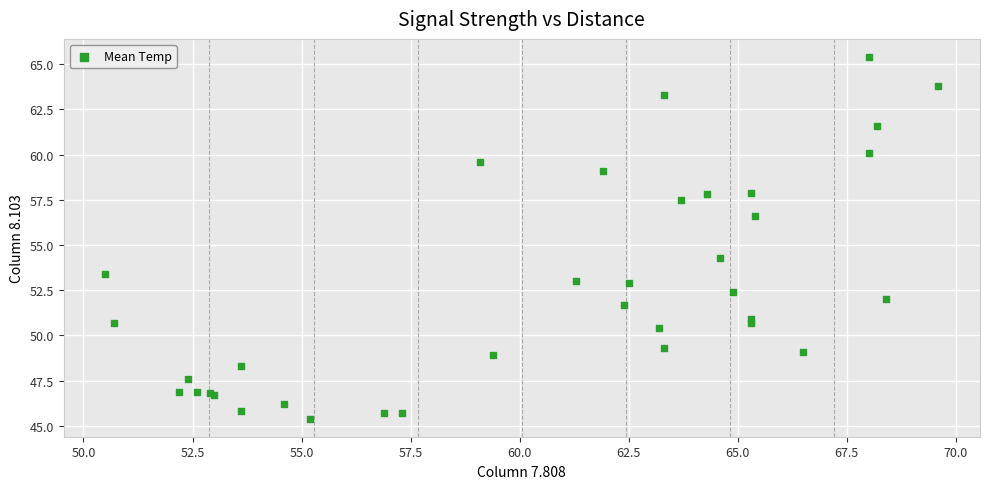

What Y value in the scatter plot is closest to 55?

54.3